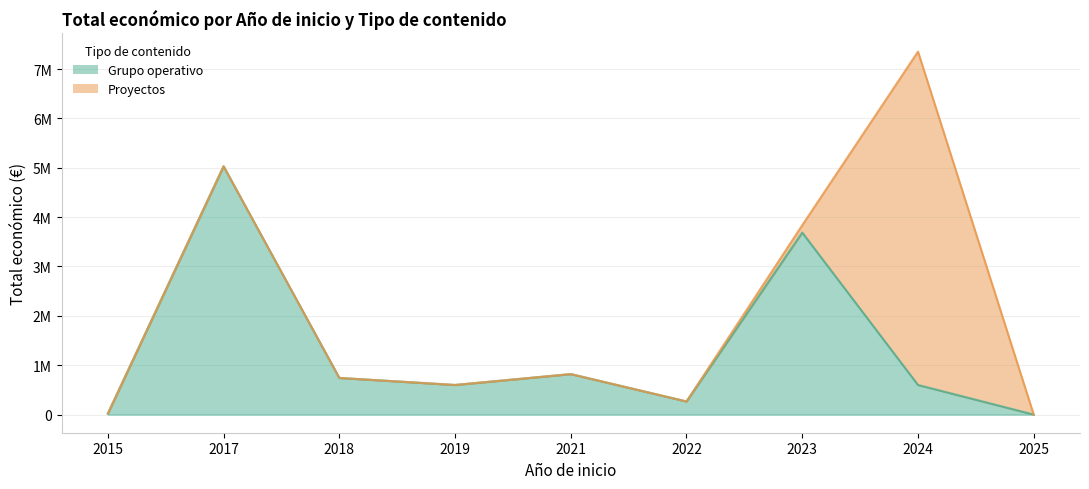

What is the value of the 7th point from the left?

3687222